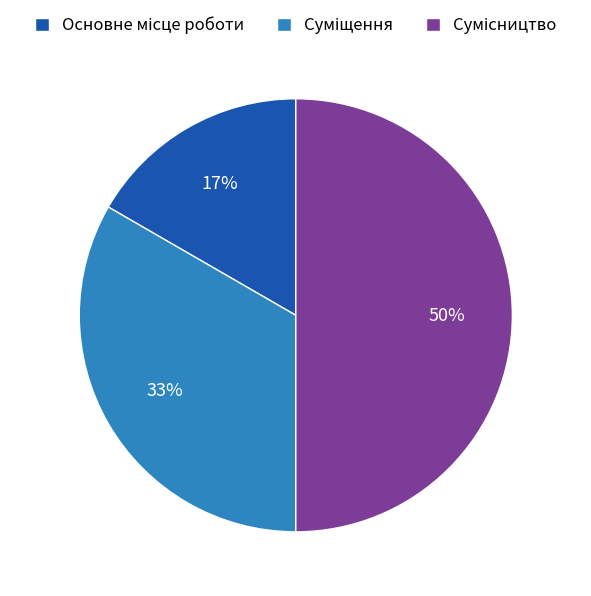

To the nearest percent, what is the difference between the largest and smallest slice percentages?

33%